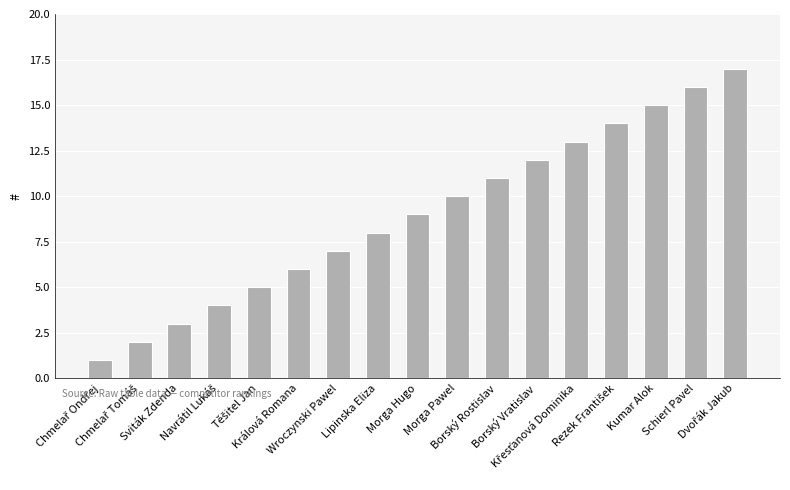

What is the difference between the maximum and minimum values?

16